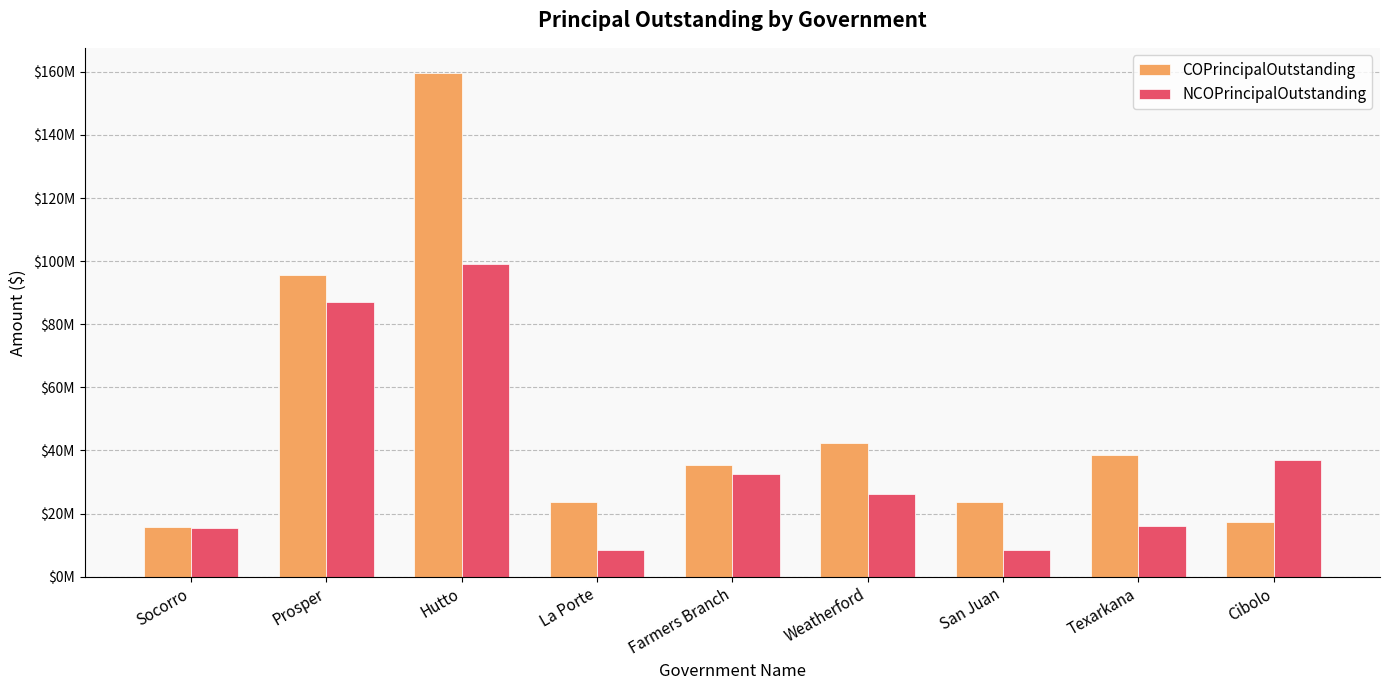

What is the value of the NCOPrincipalOutstanding bar at the 8th from the left?

16045000